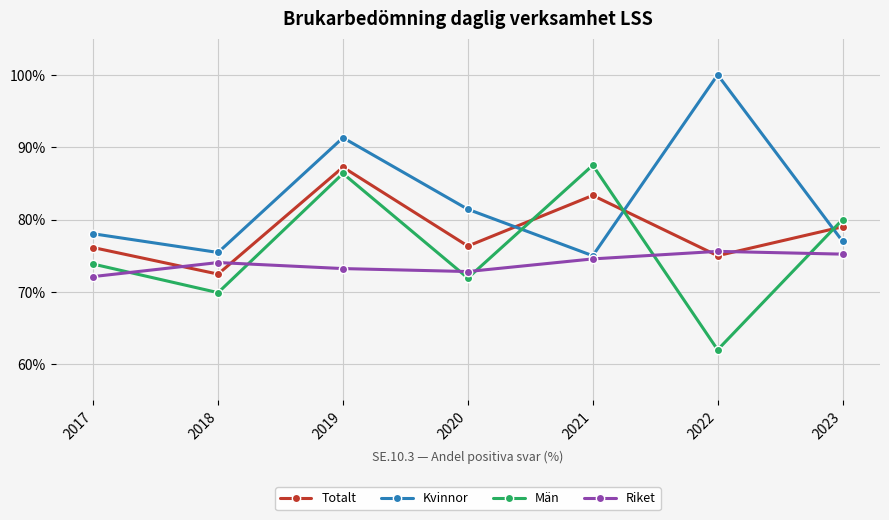

How many data points in Män are less than 73?

3